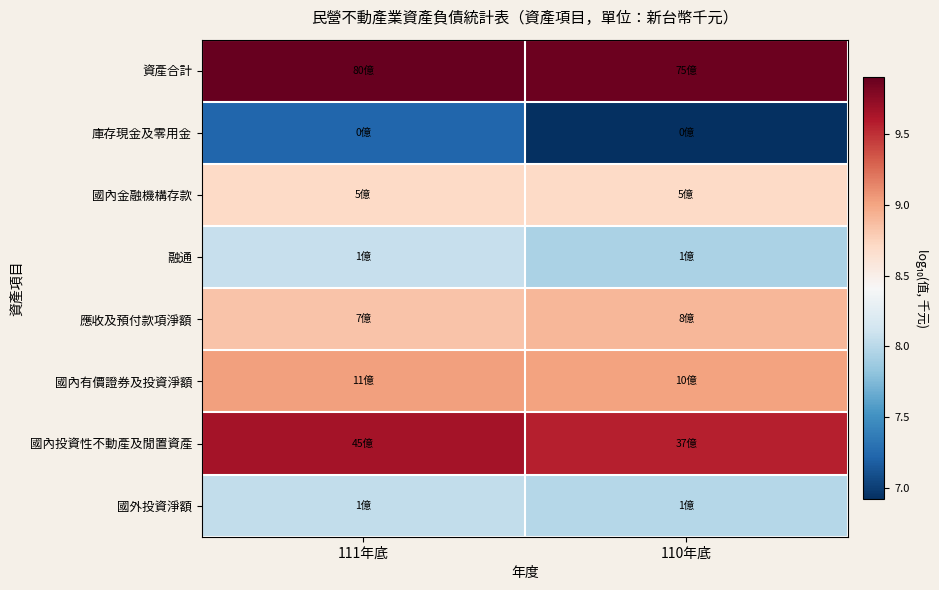

What is the difference between the highest and lowest values at 111年底?

2.7